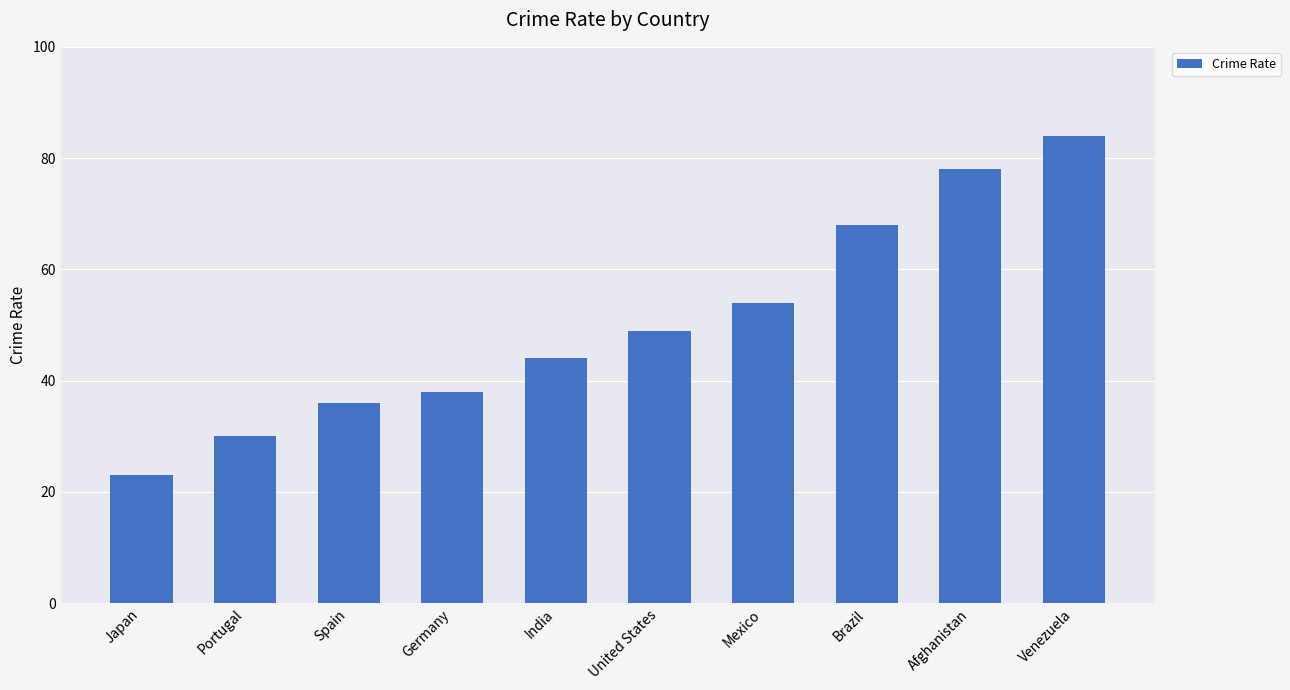

How many data points are less than 49?

5